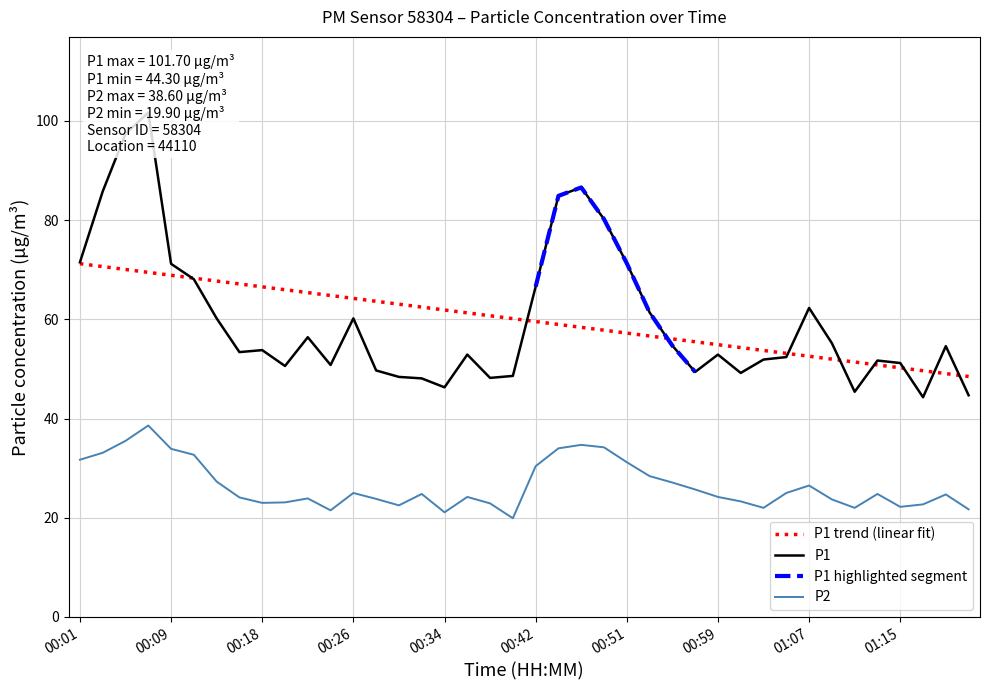

At which label does P1 reach its minimum?

01:17